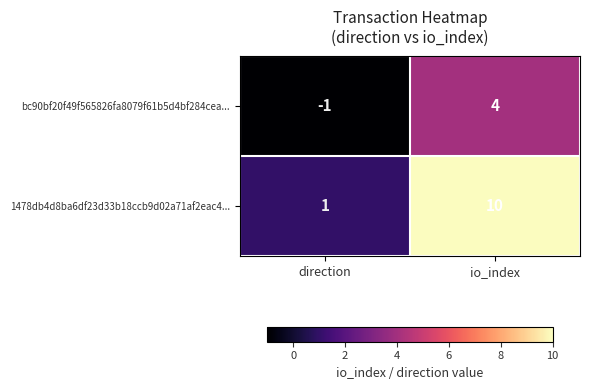

Rank the series by their average value, from highest to lowest.

1478db4d8ba6df23d33b18ccb9d02a71af2eac4..., bc90bf20f49f565826fa8079f61b5d4bf284cea...